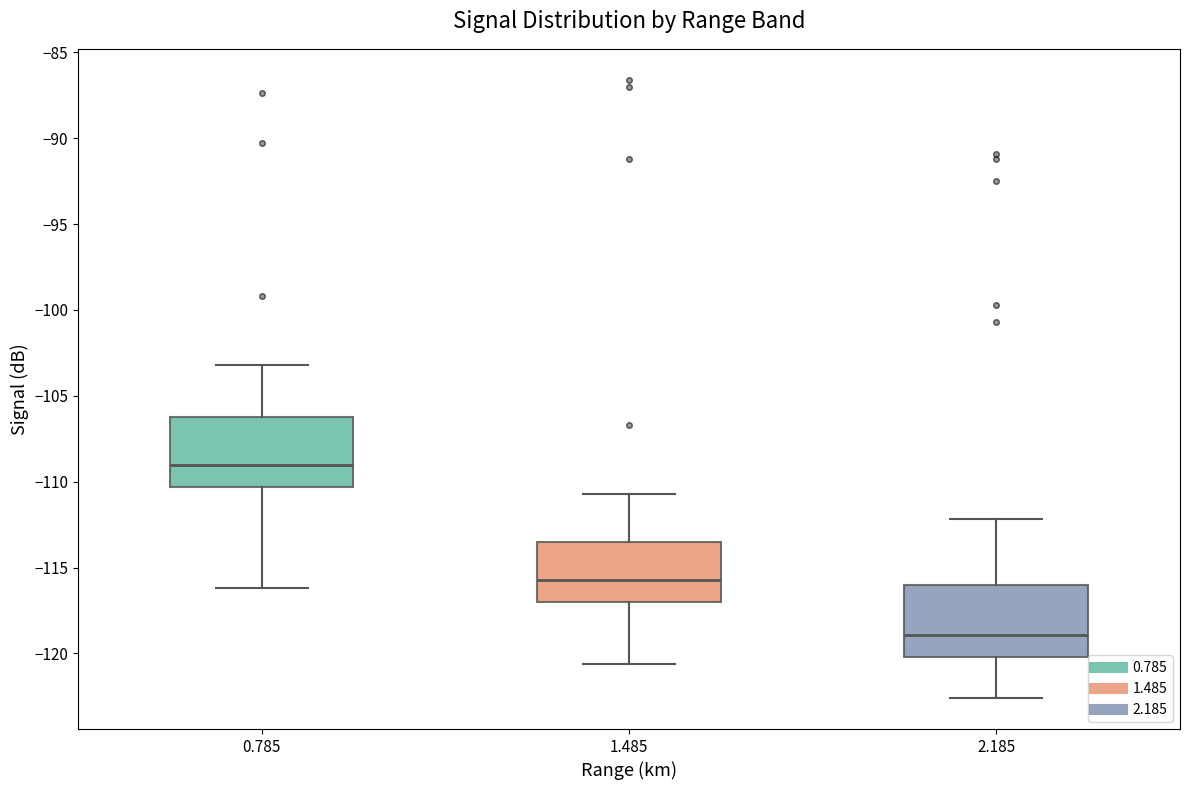

Reading left to right, read every box against the y-axis: the position of its median line, the range the box covers, and the ends of its whiskers. The values are not printed on the chart, so give them approximately, as read against the axis.

0.785: median -109.0, box -110.5 to -106.0, whiskers -116.0 to -103.0
1.485: median -115.5, box -117.0 to -113.5, whiskers -120.5 to -110.5
2.185: median -119.0, box -120.0 to -116.0, whiskers -122.5 to -112.0